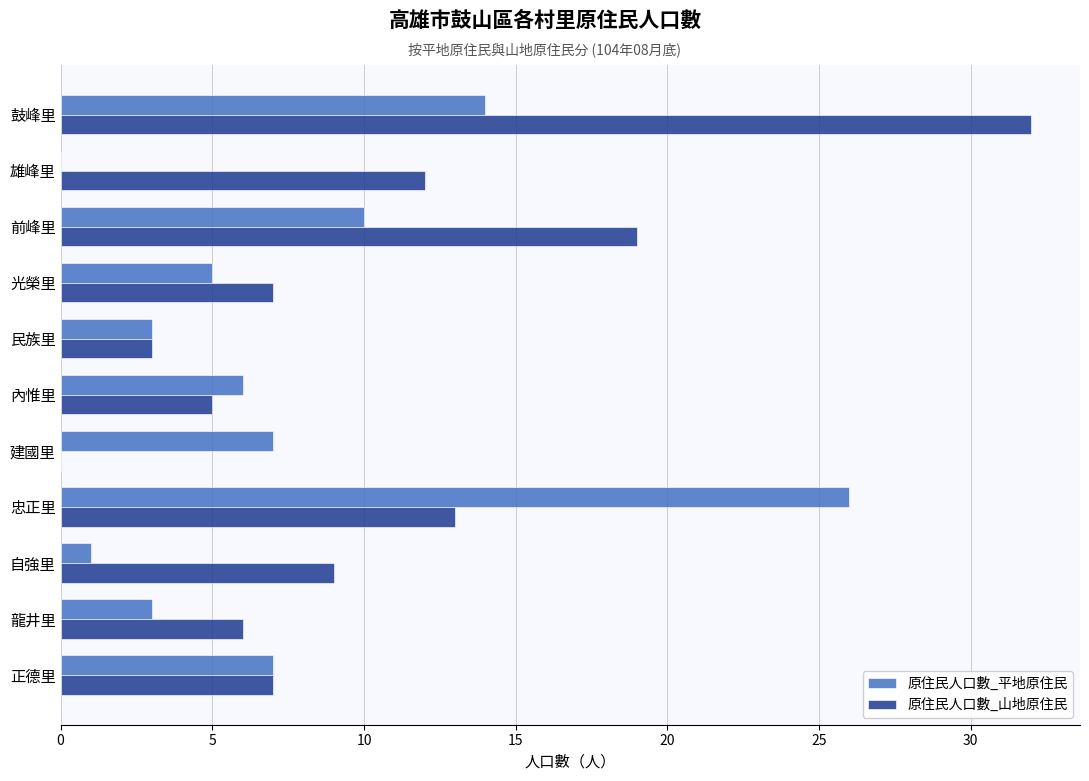

What is the sum of all 原住民人口數_平地原住民 values?

82